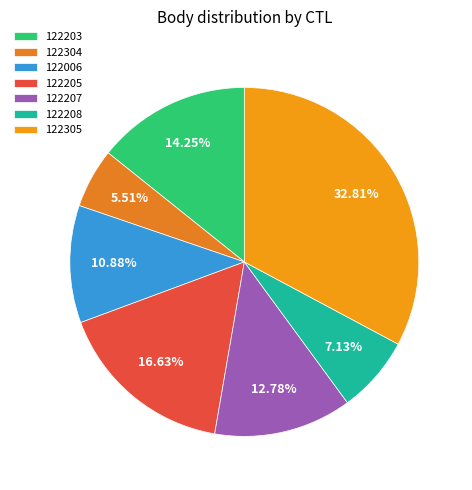

To the nearest percent, what is the combined percentage of 122208 and 122207?

20%